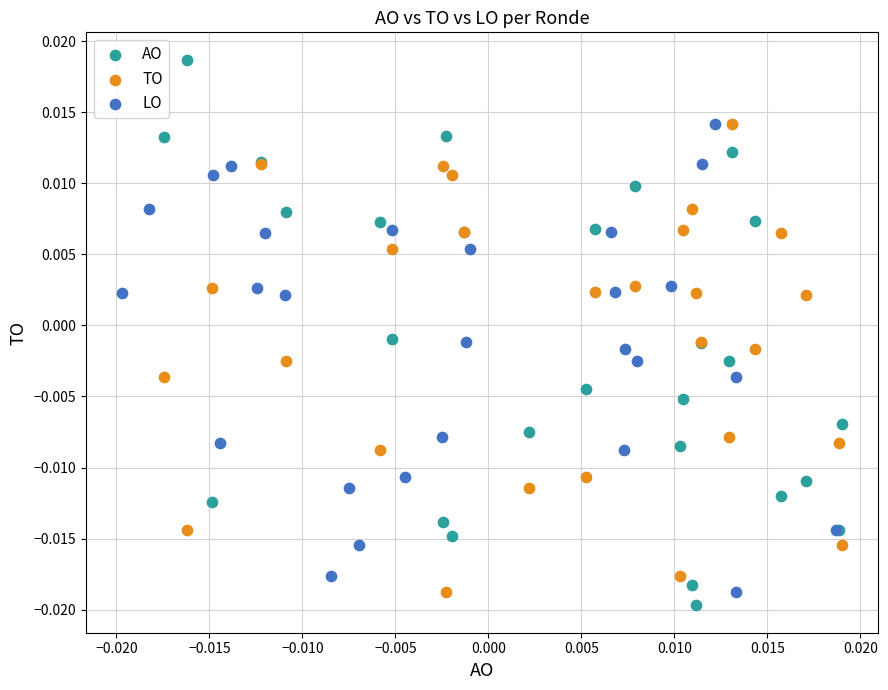

Which series has the largest Y range (max minus min)?

AO